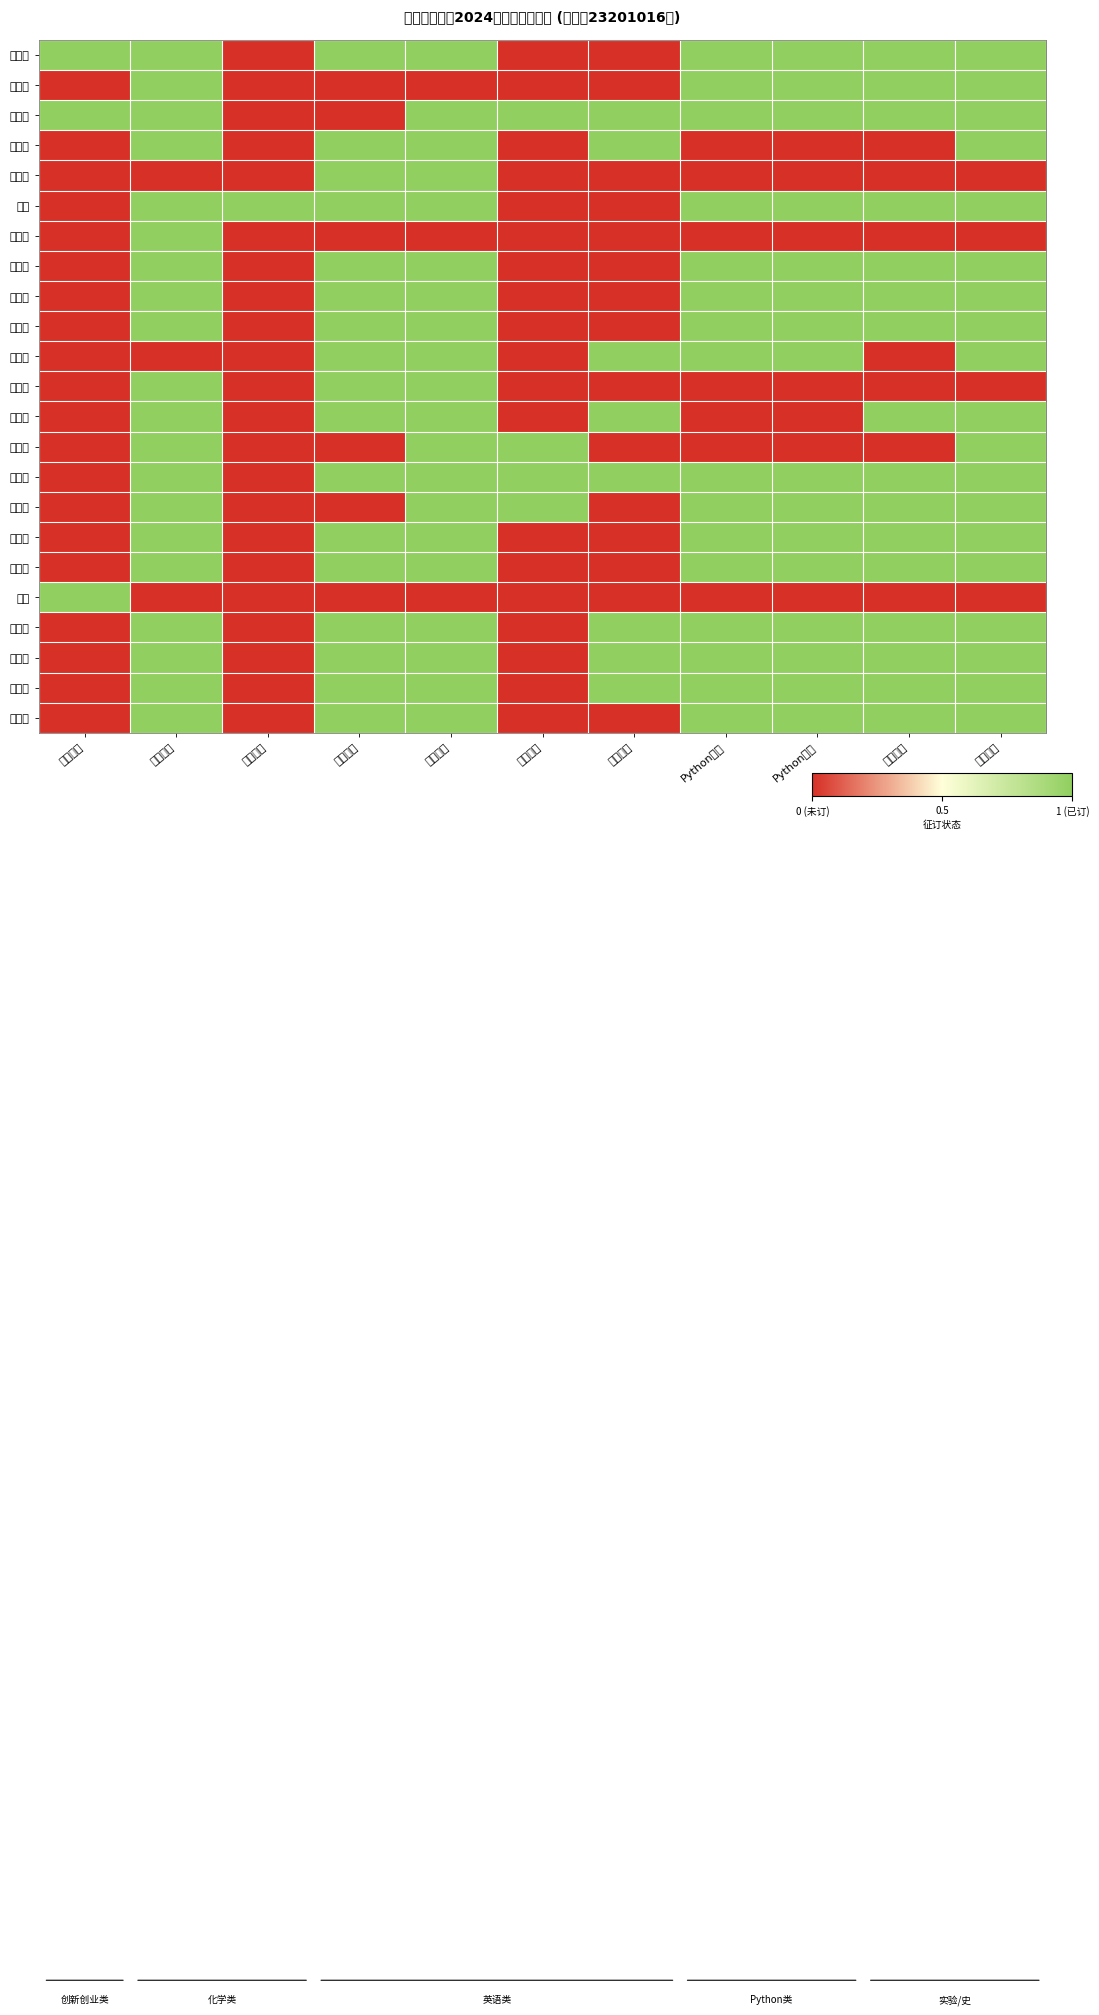

At how many categories does at least one series exceed 0?

11